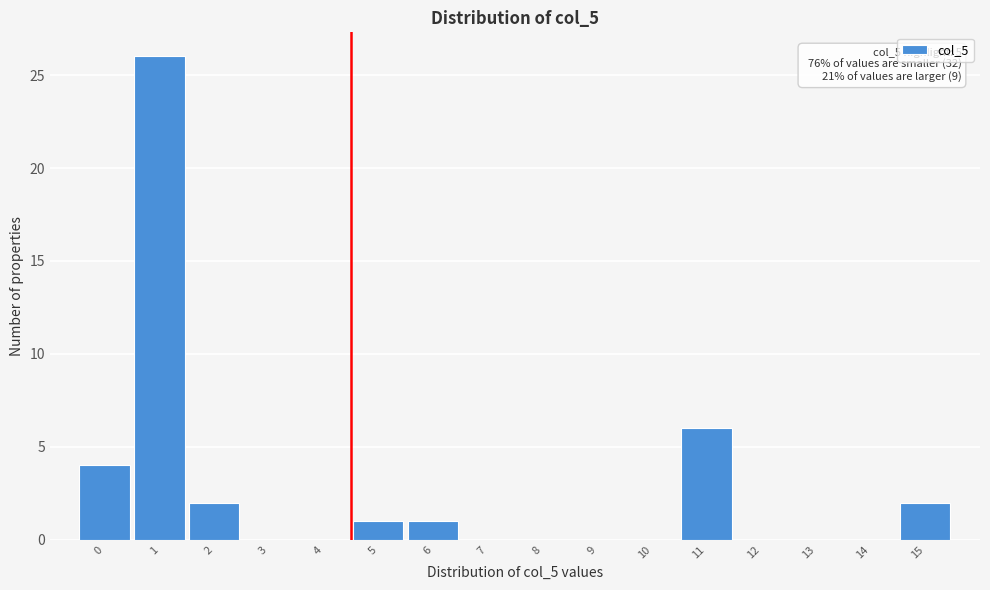

Reading left to right, what are all the values shown in this chart?

0=4	1=26	2=2	3=0	4=0	5=1	6=1	7=0	8=0	9=0	10=0	11=6	12=0	13=0	14=0	15=2